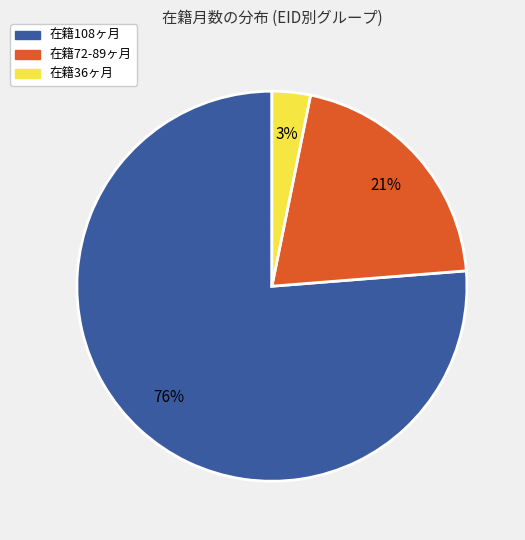

Is there any slice that represents more than half of the pie?

Yes